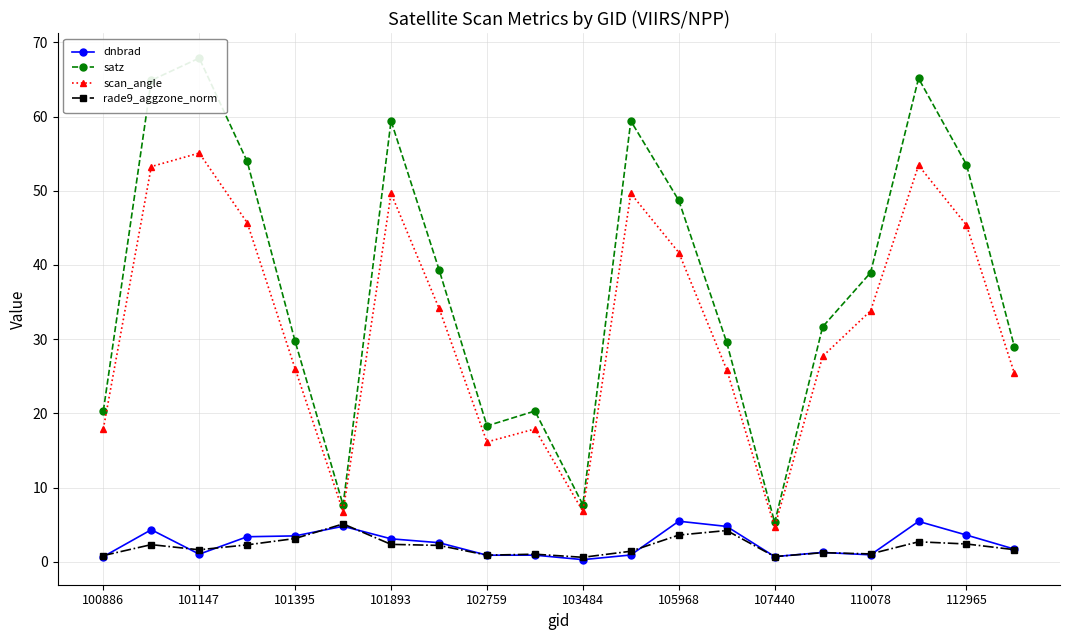

Reading left to right, extract all data points from this chart.

dnbrad: 0.7	4.3	1.0	3.4	3.5	4.8	3.1	2.6	0.9	0.9	0.3	0.9	5.5	4.8	0.7	1.3	0.9	5.4	3.6	1.7
satz: 20.3	64.9	67.9	53.9	29.7	7.6	59.4	39.4	18.3	20.3	7.7	59.4	48.7	29.6	5.3	31.7	39.0	65.1	53.5	29.0
scan_angle: 17.9	53.3	55.1	45.7	26.0	6.8	49.6	34.2	16.1	17.9	6.8	49.6	41.7	25.9	4.7	27.7	33.8	53.4	45.4	25.4
rade9_aggzone_norm: 0.8	2.3	1.6	2.3	3.1	5.1	2.3	2.2	0.9	1.0	0.6	1.4	3.6	4.2	0.7	1.2	1.1	2.7	2.4	1.6